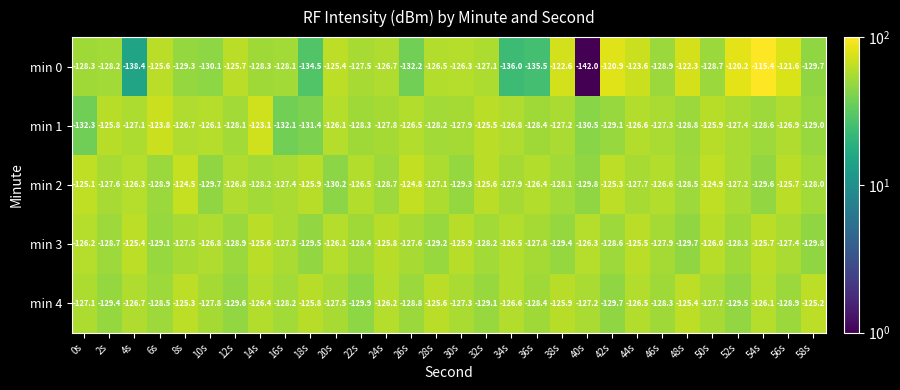

Rank the series at 14s from highest to lowest value.

min 1, min 3, min 4, min 2, min 0